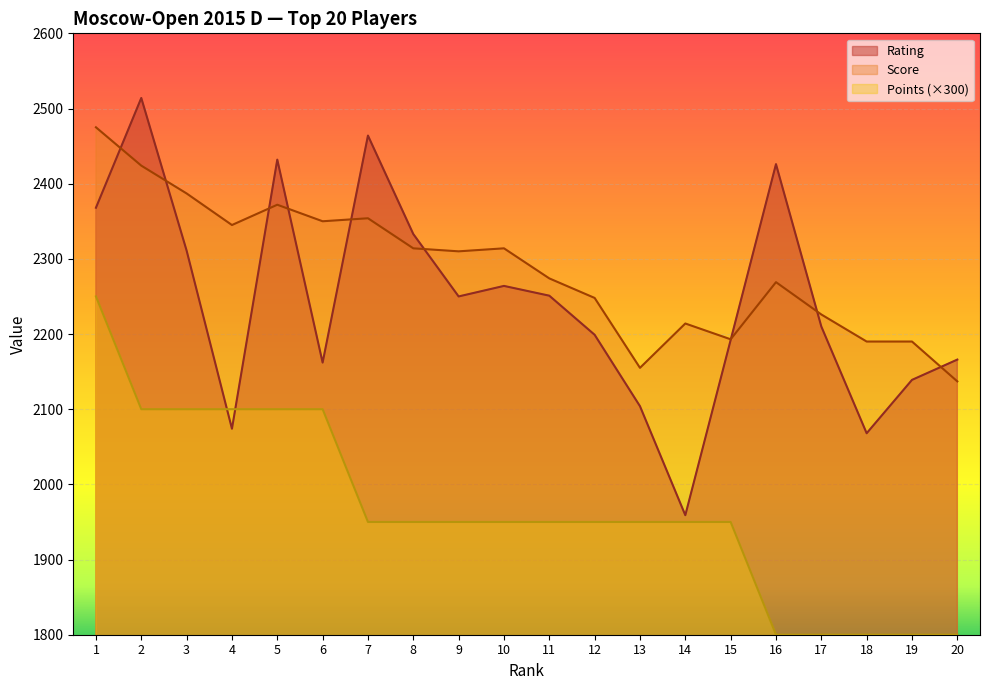

What is the value of the Points point at the 12th from the left?

1950